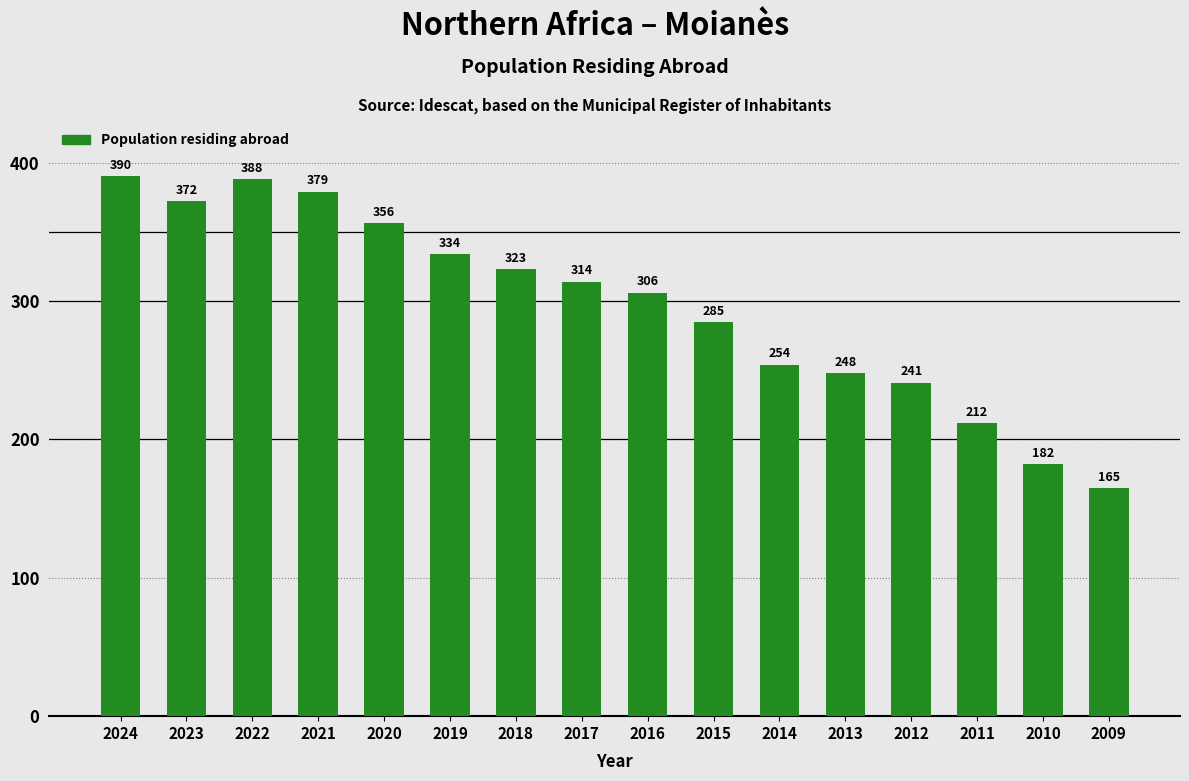

Reading left to right, extract all data points from this chart.

390	372	388	379	356	334	323	314	306	285	254	248	241	212	182	165